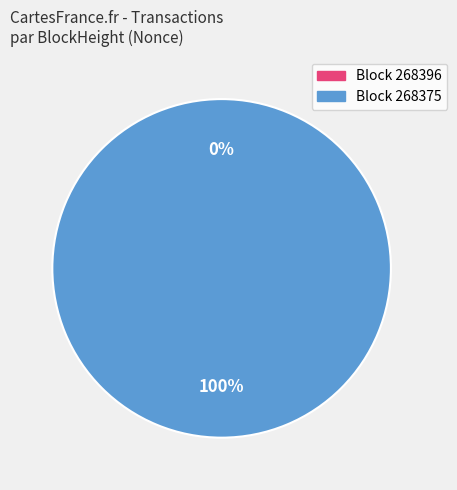

What is the change in value from 268396 to 268375?

+32453